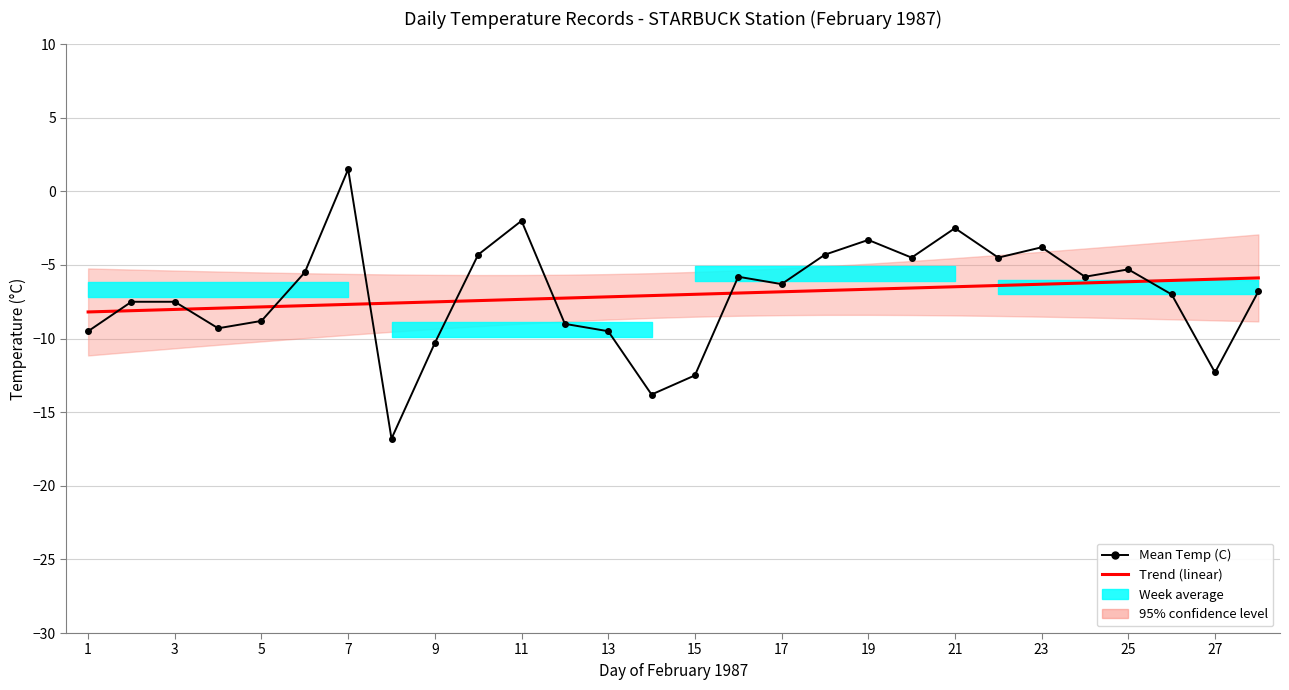

What is the spread (max minus min) of values at 1?

1.3